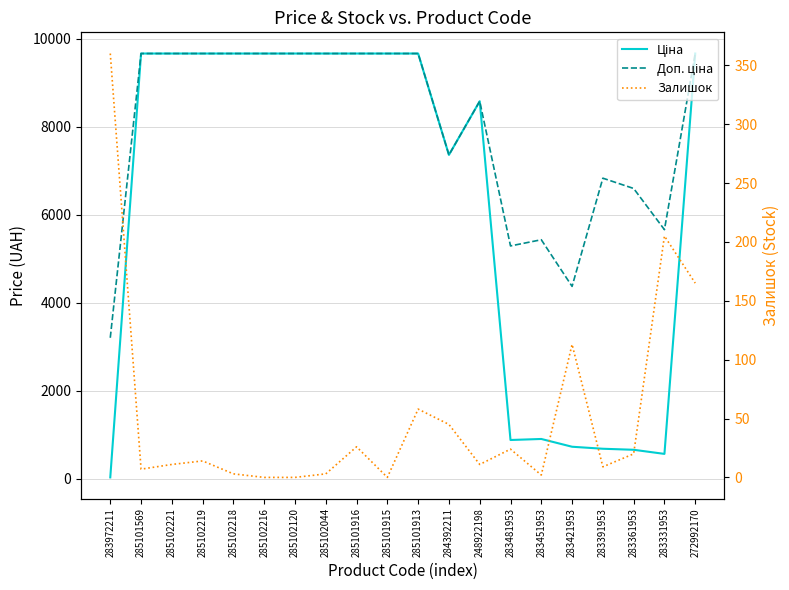

Reading left to right, extract all data points from this chart.

Ціна: 283972211=32.0	285101569=9664.7	285102221=9664.7	285102219=9664.7	285102218=9664.7	285102216=9664.7	285102120=9664.7	285102044=9664.7	285101916=9664.7	285101915=9664.7	285101913=9664.7	284392211=7360.2	248922198=8581.1	283481953=882.1	283451953=905.5	283421953=728.8	283391953=683.2	283361953=659.8	283331953=566.2	272992170=9664.7
Доп. ціна: 283972211=3205.0	285101569=9664.7	285102221=9664.7	285102219=9664.7	285102218=9664.7	285102216=9664.7	285102120=9664.7	285102044=9664.7	285101916=9664.7	285101915=9664.7	285101913=9664.7	284392211=7360.2	248922198=8581.1	283481953=5292.4	283451953=5432.8	283421953=4372.9	283391953=6831.9	283361953=6597.9	283331953=5662.1	272992170=9664.7
Залишок: 283972211=360.0	285101569=7.0	285102221=11.0	285102219=14.0	285102218=3.0	285102216=0.0	285102120=0.0	285102044=3.0	285101916=26.0	285101915=0.0	285101913=58.0	284392211=45.0	248922198=11.0	283481953=24.0	283451953=2.0	283421953=113.0	283391953=9.0	283361953=20.0	283331953=205.0	272992170=165.0